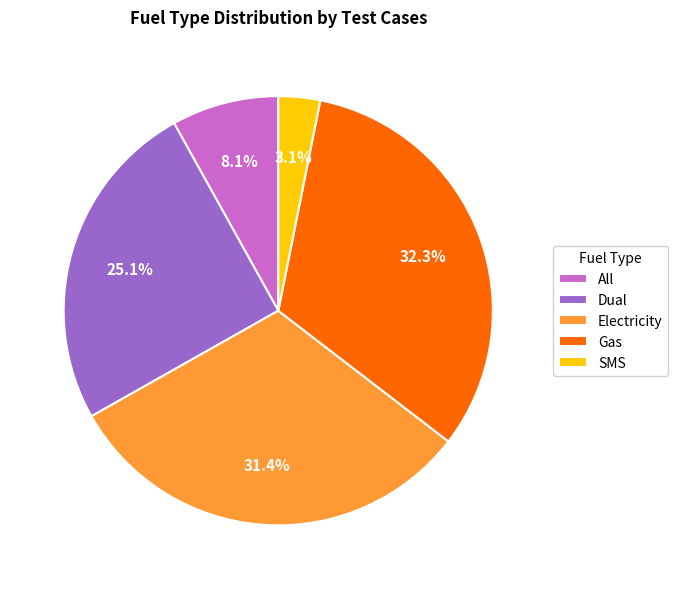

Does SMS account for over 50% of the chart?

No